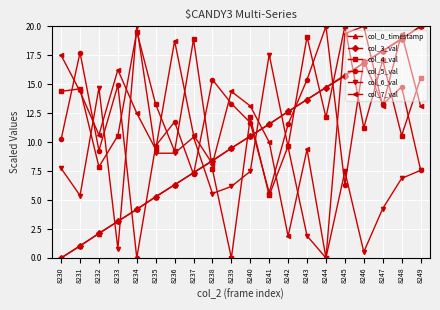

What is the difference between the highest and lowest values at 8237?

11.7